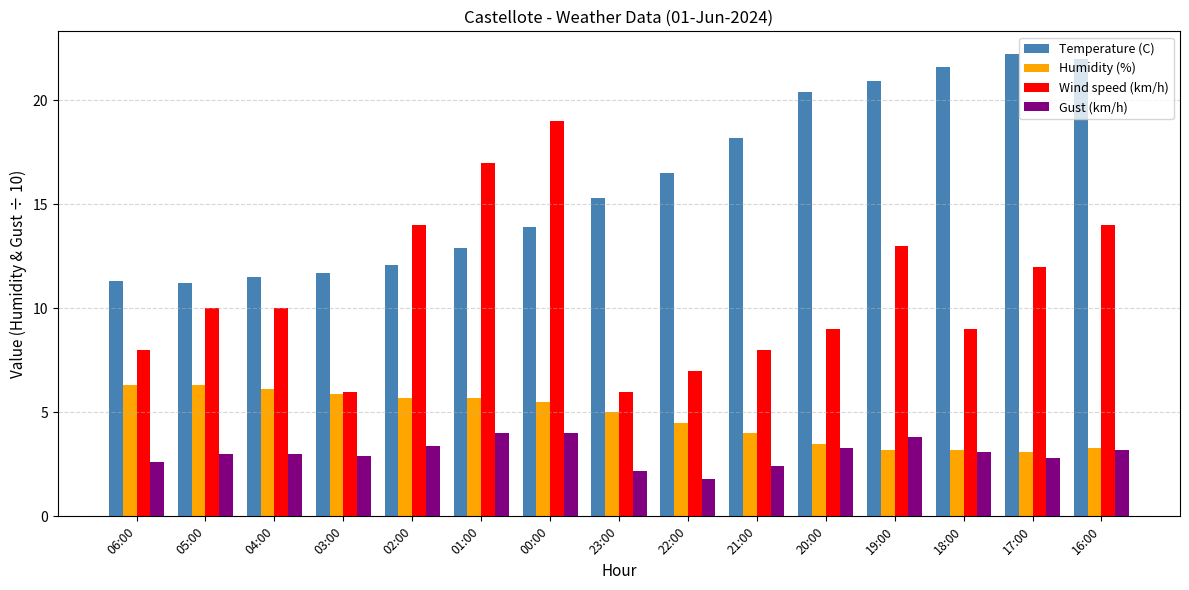

Which series has the largest range (max minus min)?

Wind speed (km/h)